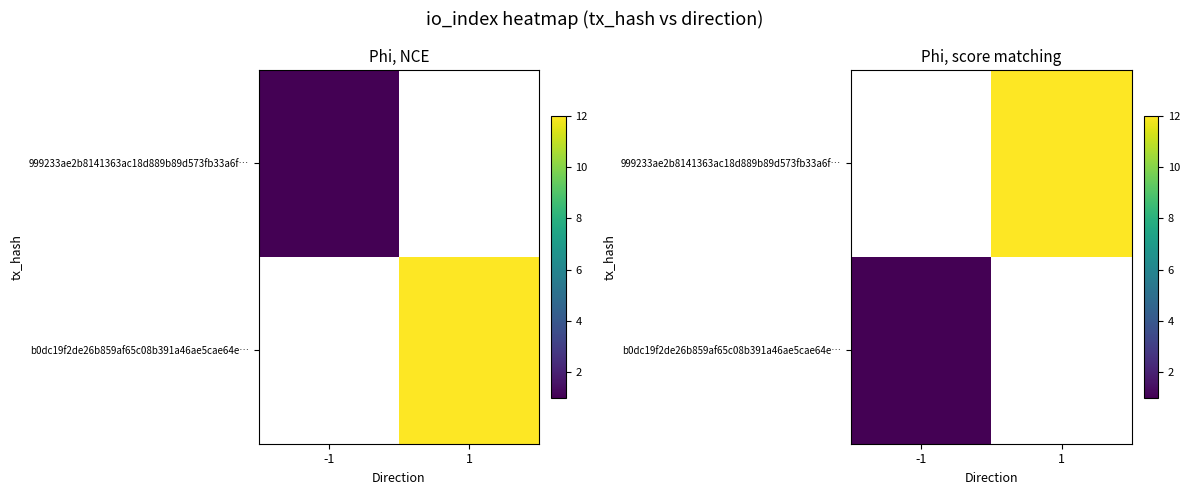

What is the maximum value for b0dc19f2de26b859af65c08b391a46ae5cae64e…?

1.0